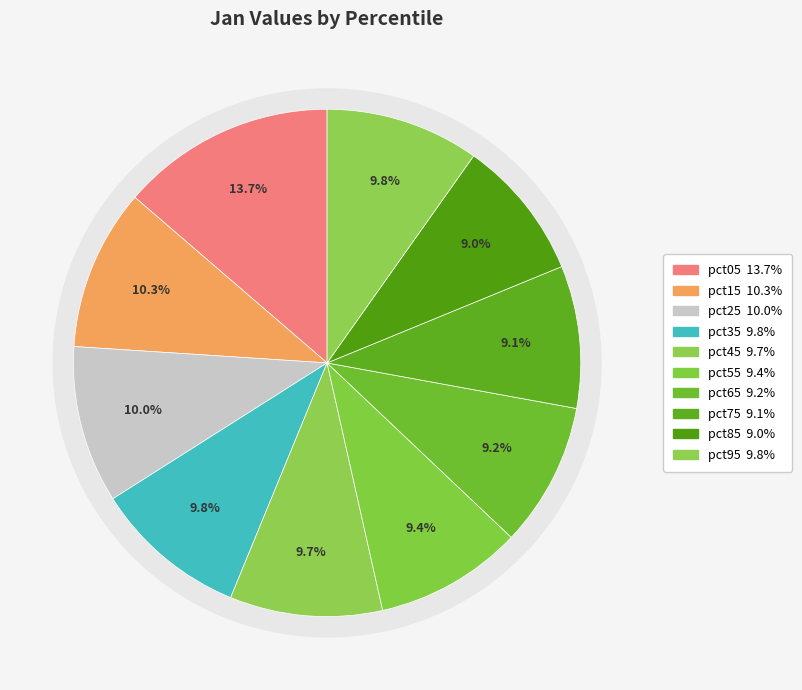

Is it true that pct55 is 24% of the pie?

False